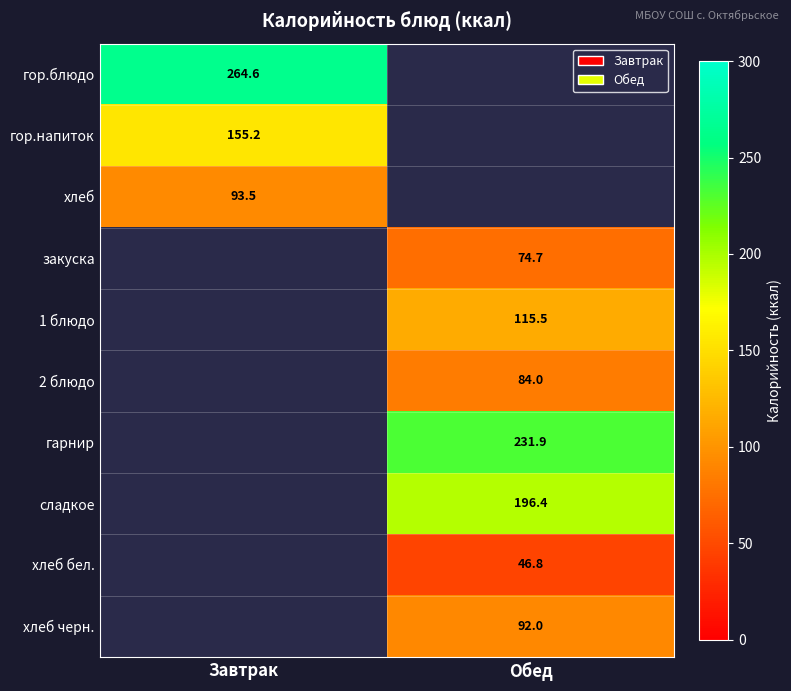

Where does the закуска series first go above 74?

Обед